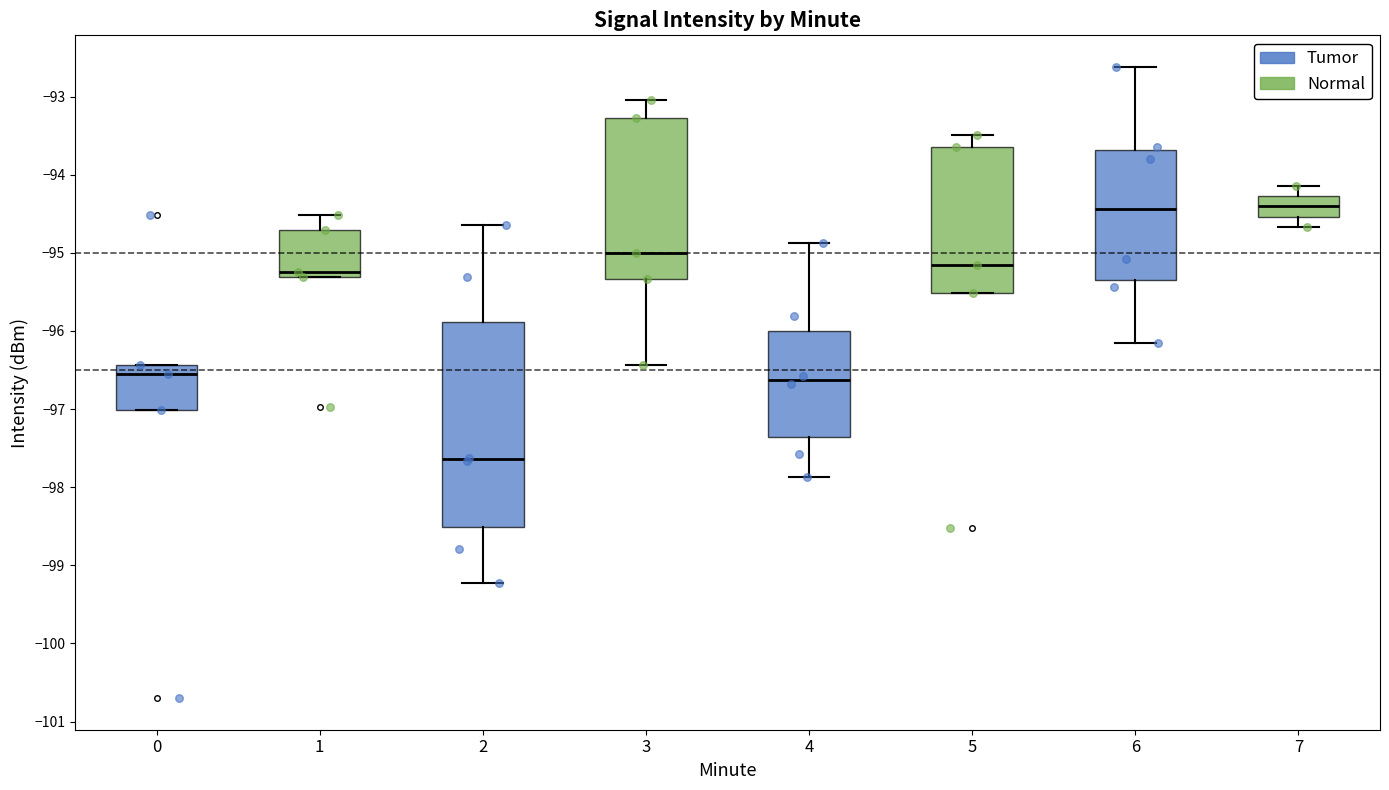

Comparing the boxes themselves (not the whiskers), which one is the tallest?

2